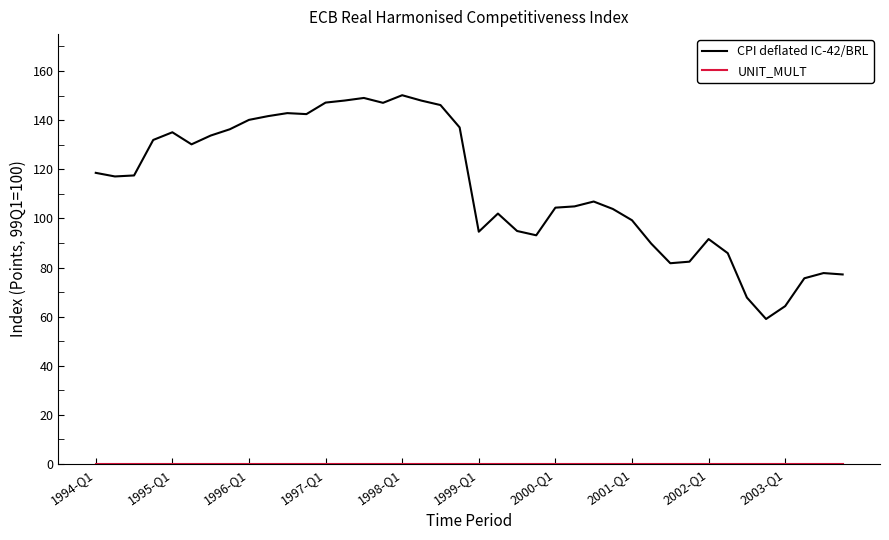

What is the maximum value for CPI deflated IC-42/BRL?

150.1